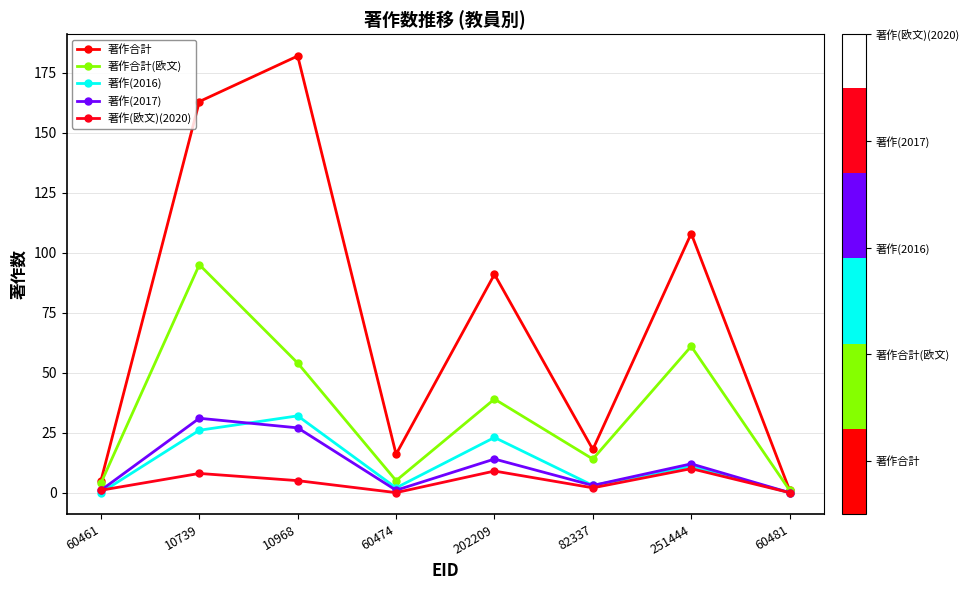

What is the difference between the highest and lowest values at 60461?

5